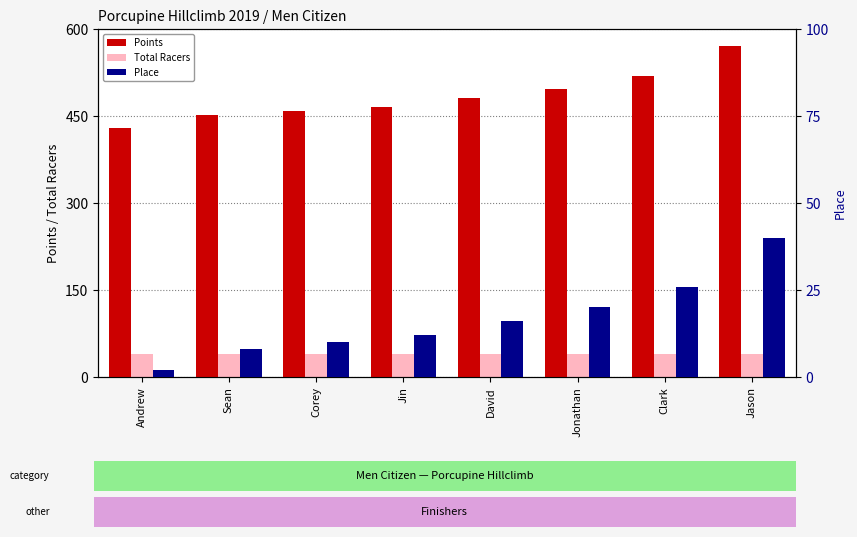

The value of Points at David is 681.0. True or false?

False